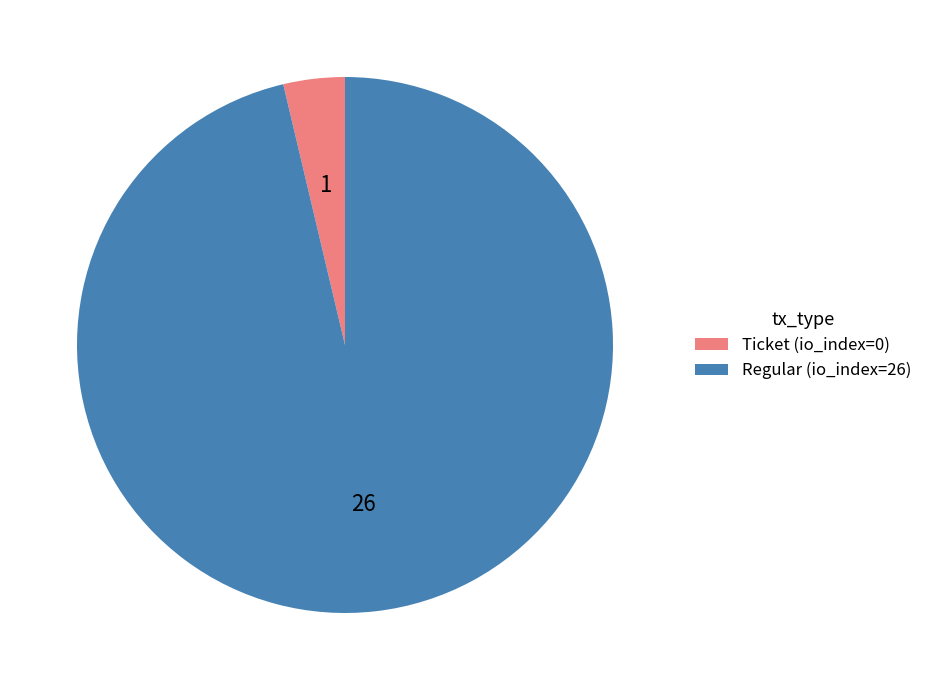

The Regular (io_index=26) slice represents 84% of the pie. True or false?

False